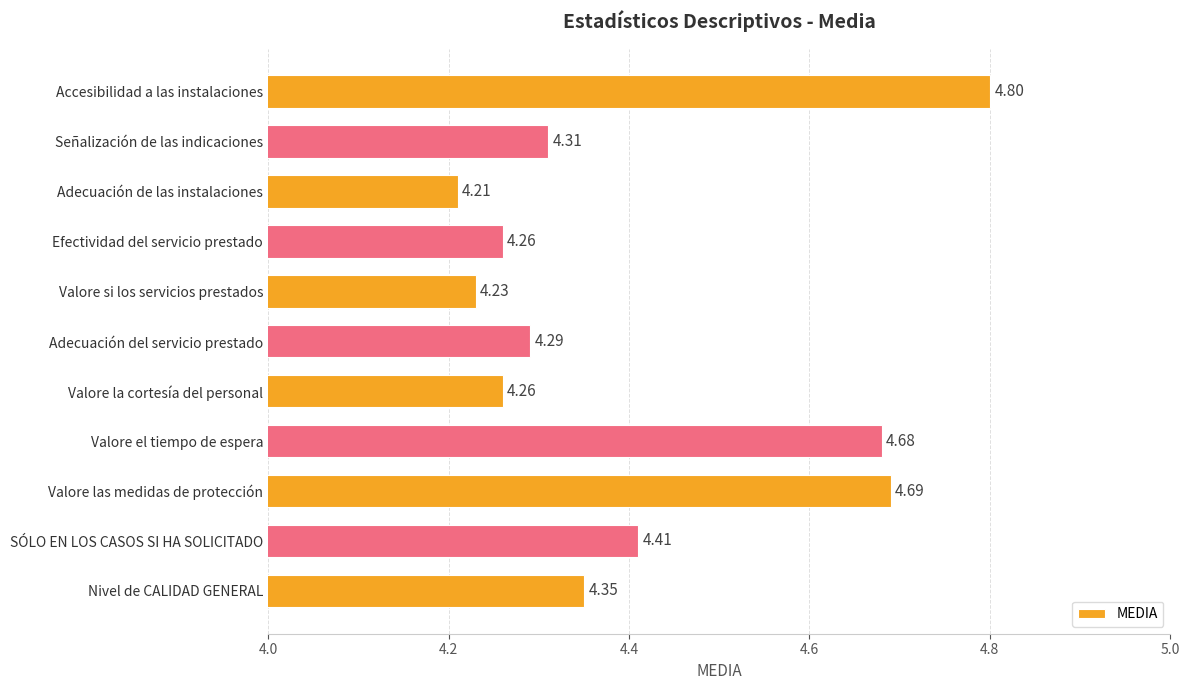

Which category has the highest value across all series?

Accesibilidad a las instalaciones